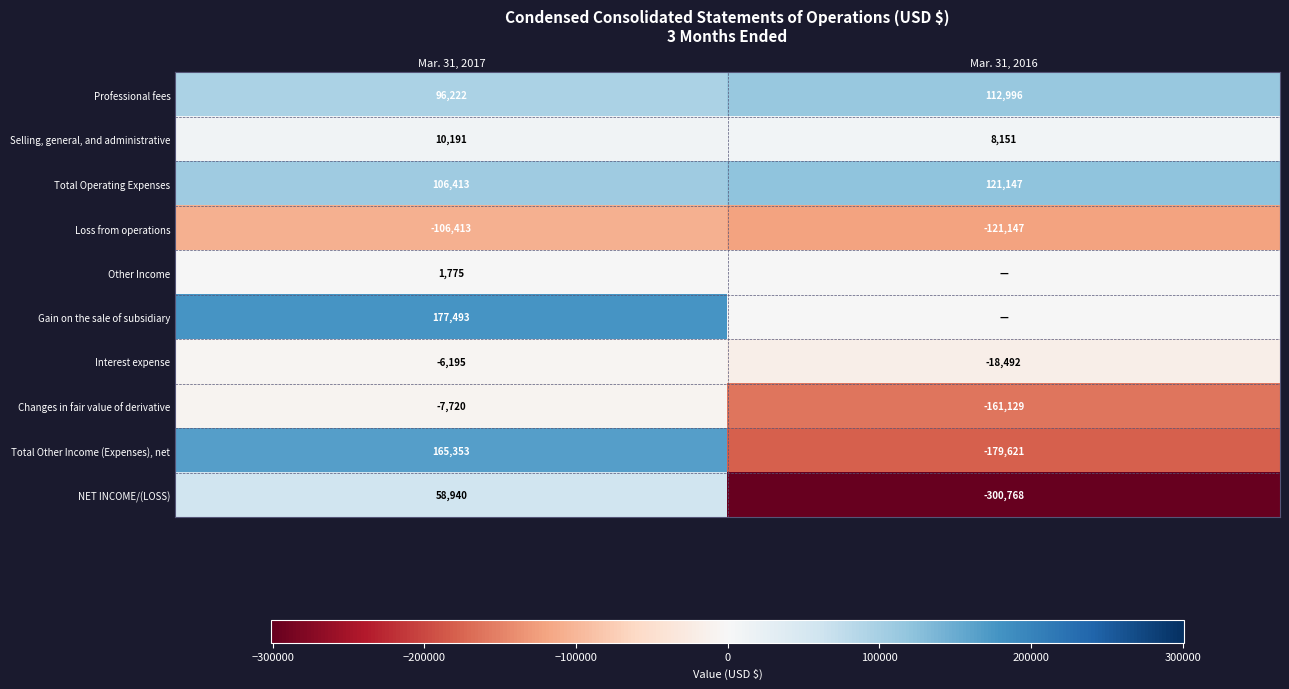

At which label does Interest expense reach its minimum?

Mar. 31, 2016